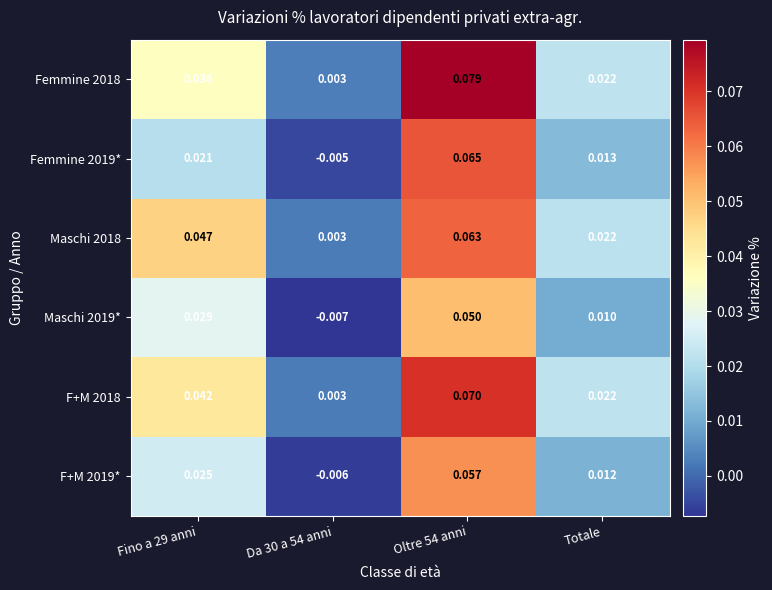

Count the number of data series in this chart.

6